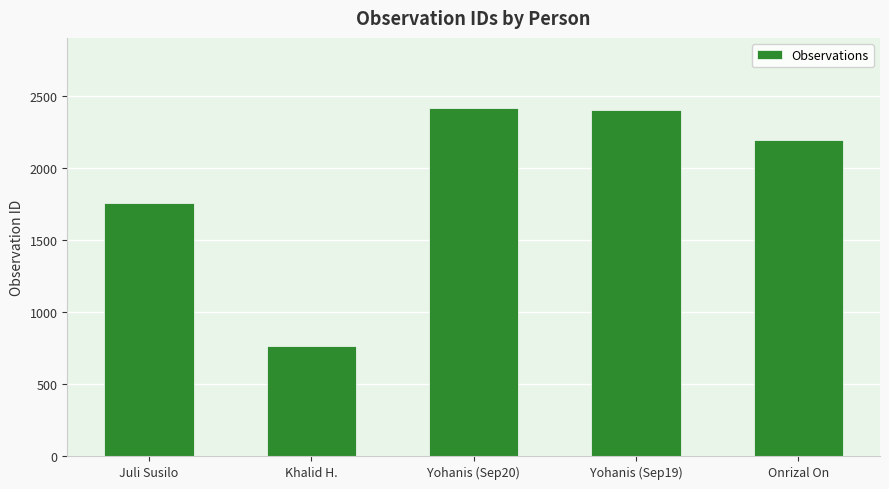

Reading right to left, what are all the values shown in this chart?

2194	2403	2419	766	1755